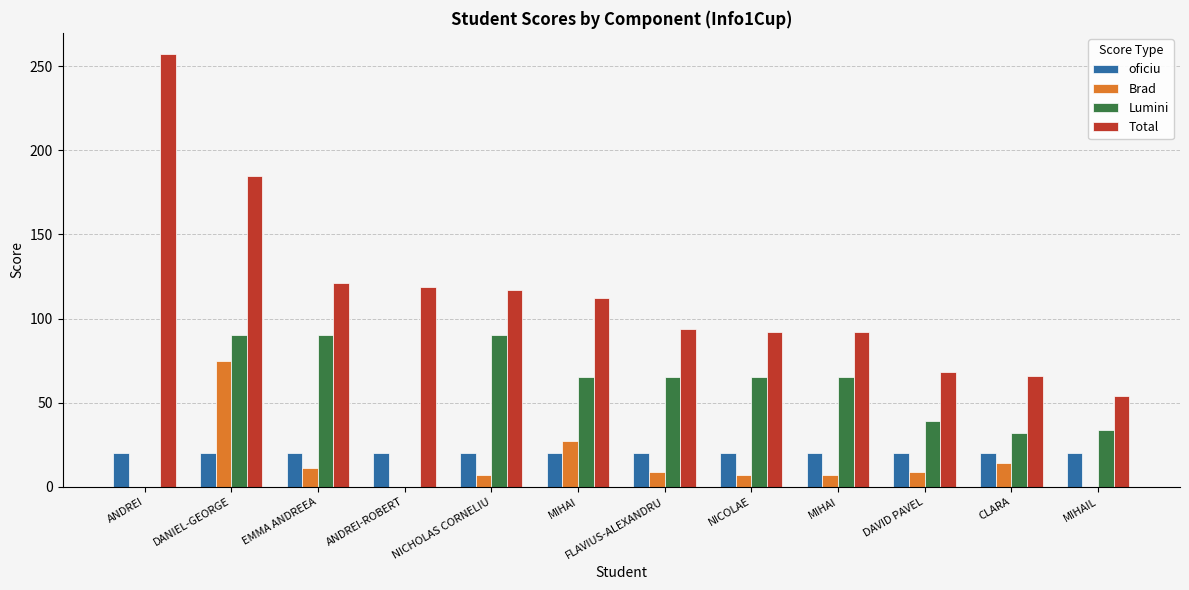

Where is Lumini nearest to the value 45?

DAVID PAVEL